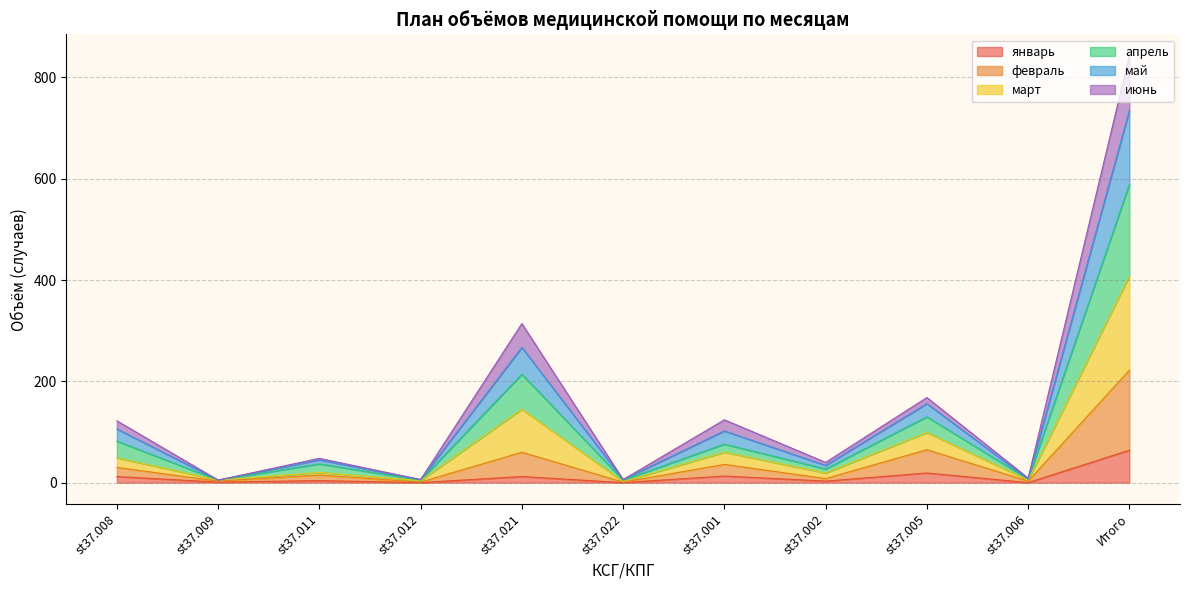

What is the label of the 11th point from the right?

st37.008